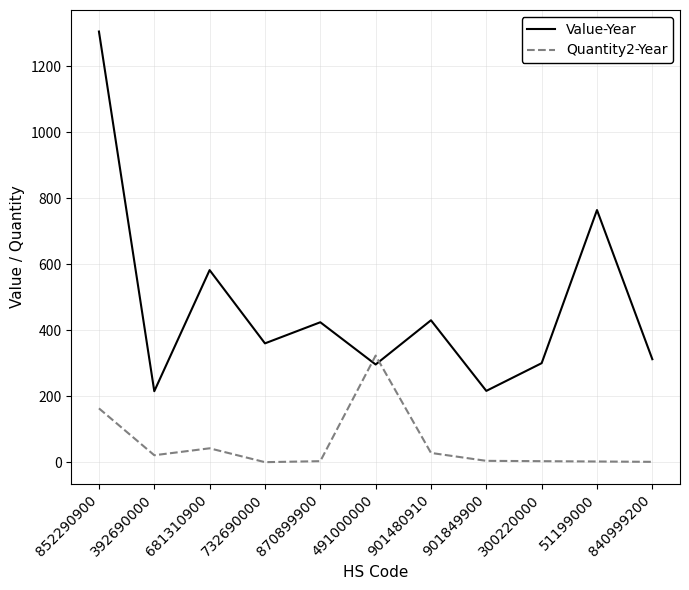

What position from the right is 392690000?

10